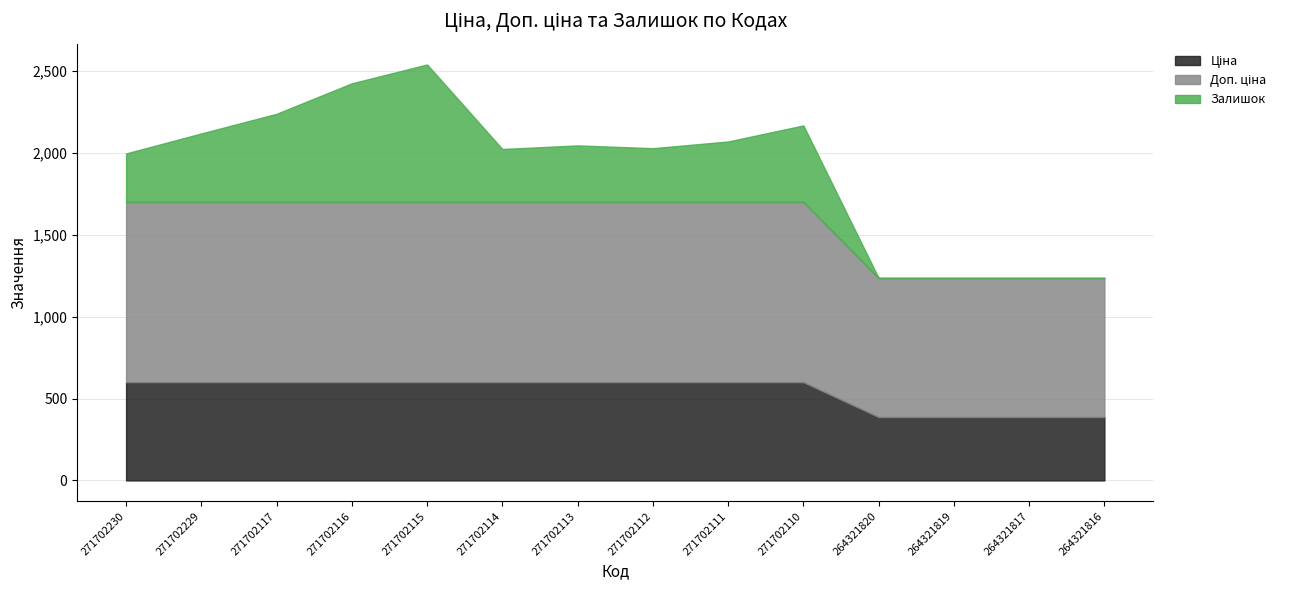

Which series has the largest range (max minus min)?

Залишок